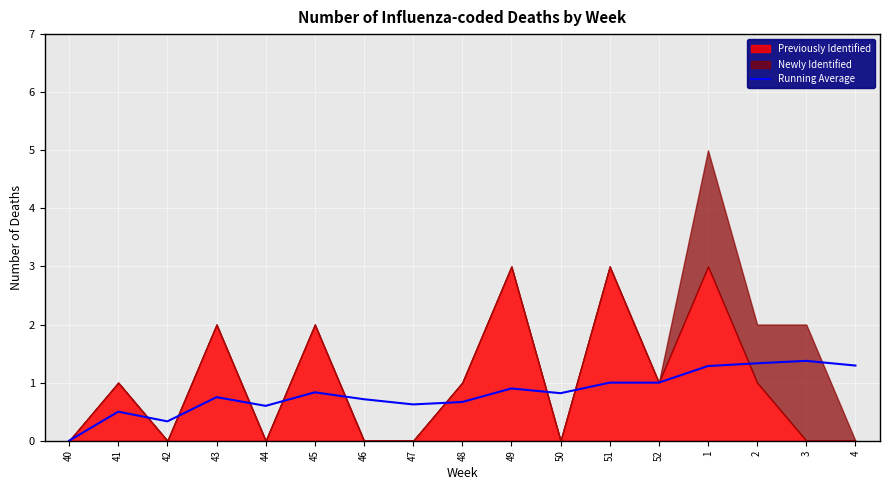

At which label does Running Average reach its minimum?

40